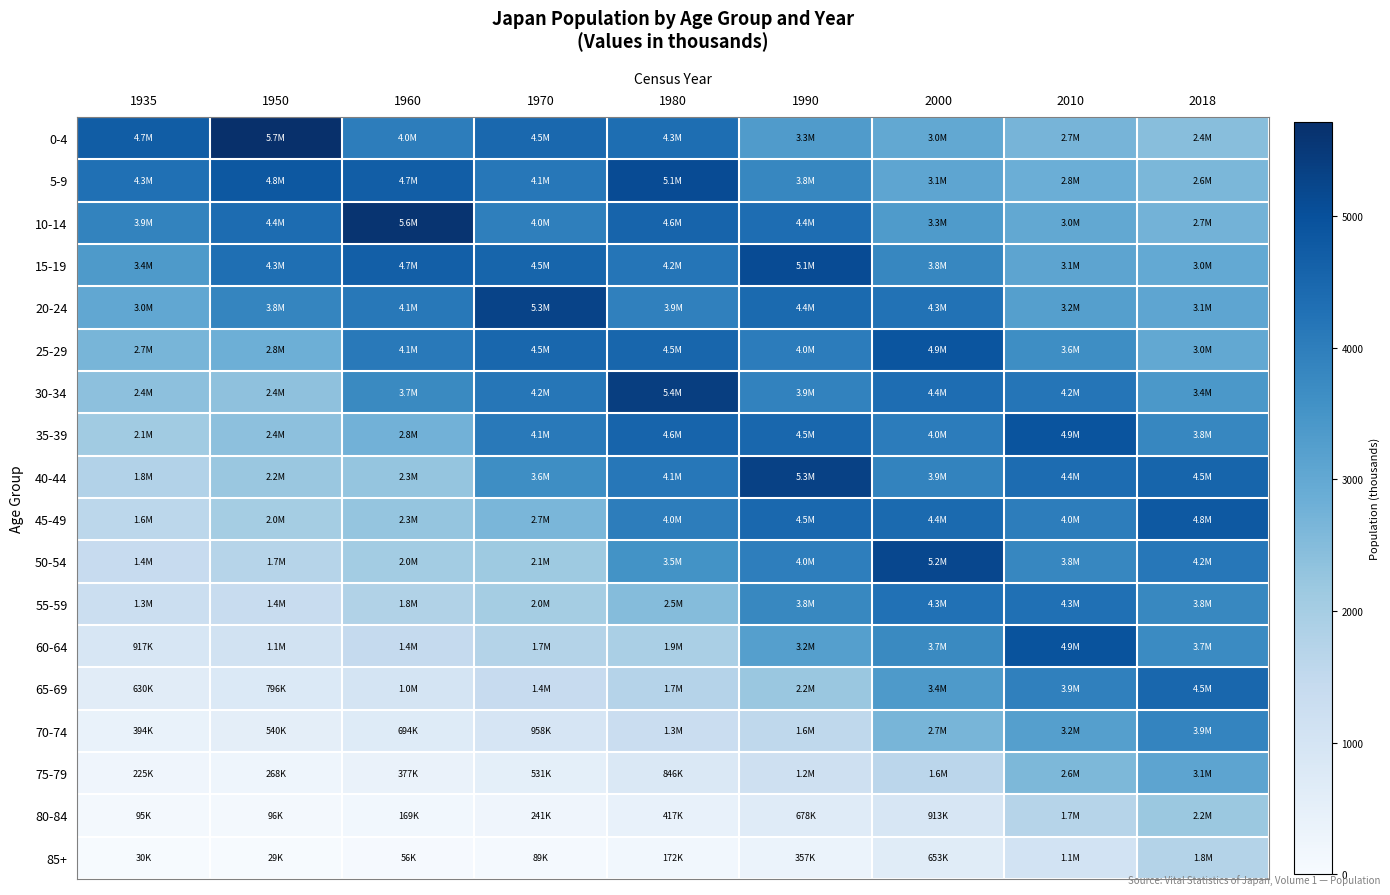

At 2018, list the series in order from largest to smallest.

45-49, 40-44, 65-69, 50-54, 70-74, 35-39, 55-59, 60-64, 30-34, 75-79, 20-24, 25-29, 15-19, 10-14, 5-9, 0-4, 80-84, 85+